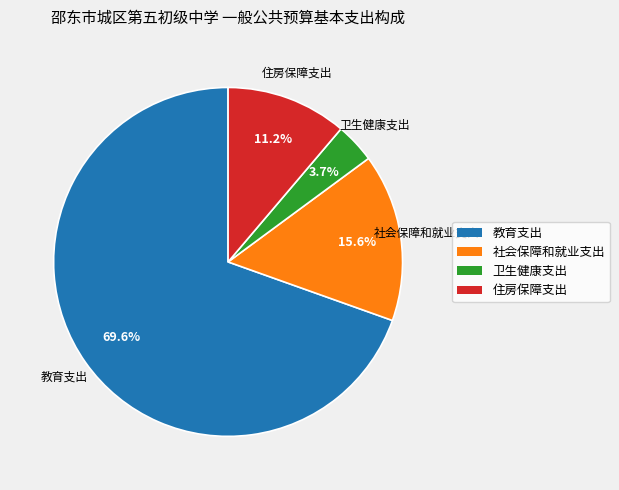

Which slice is the smallest?

卫生健康支出